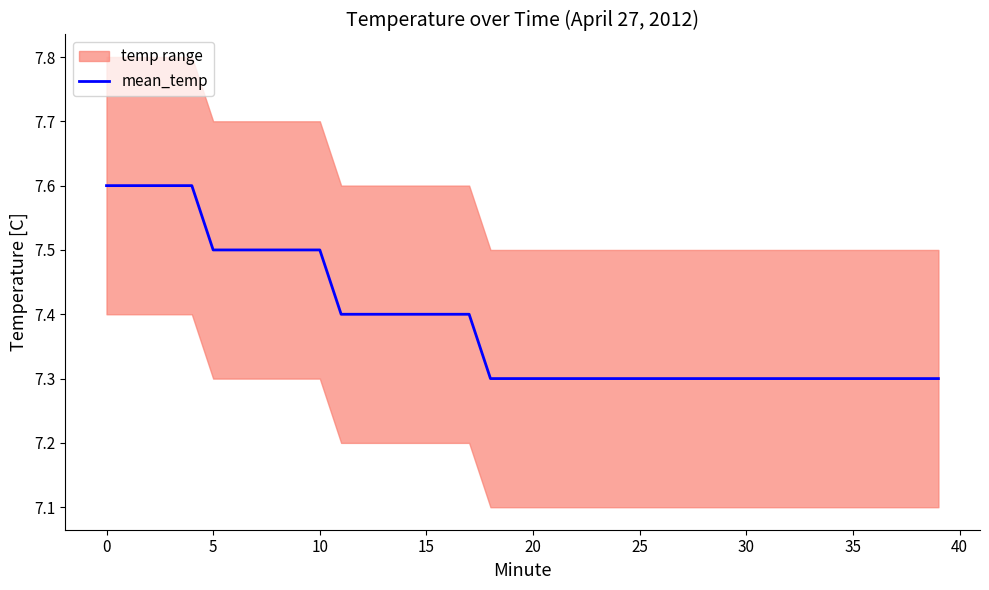

Which category has the lowest value across all series?

18